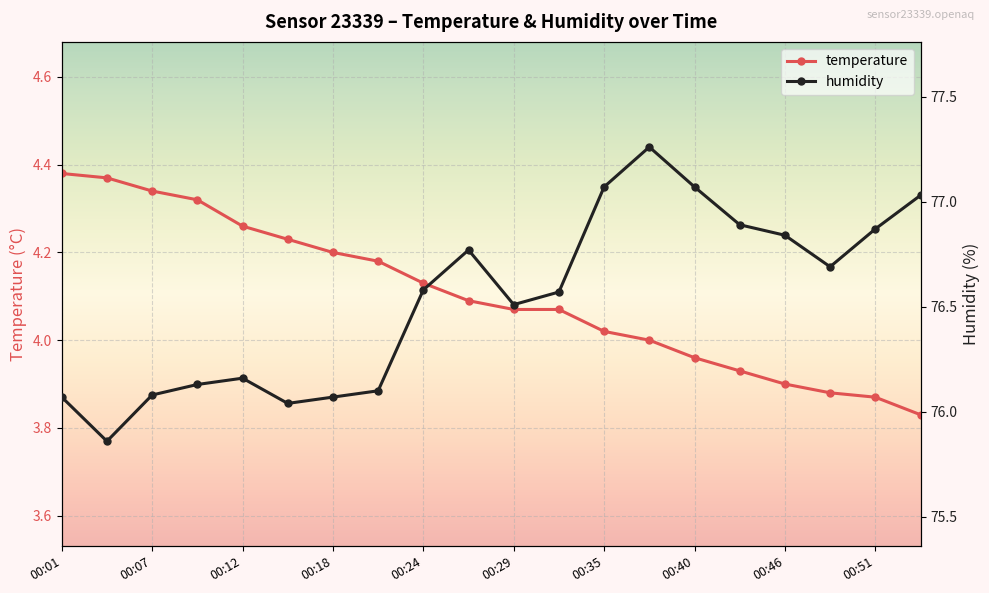

The value of temperature at 00:07 is 1.8. True or false?

False